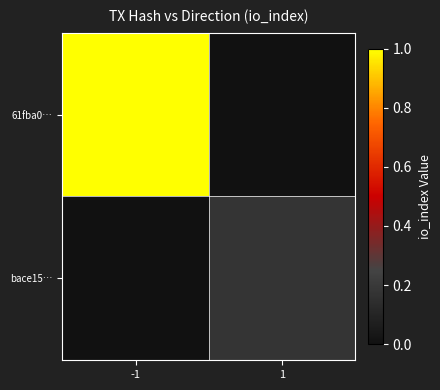

Reading left to right, list all the values displayed in this chart.

61fba0…: -1=1.0	1=0.0
bace15…: -1=0.0	1=0.2